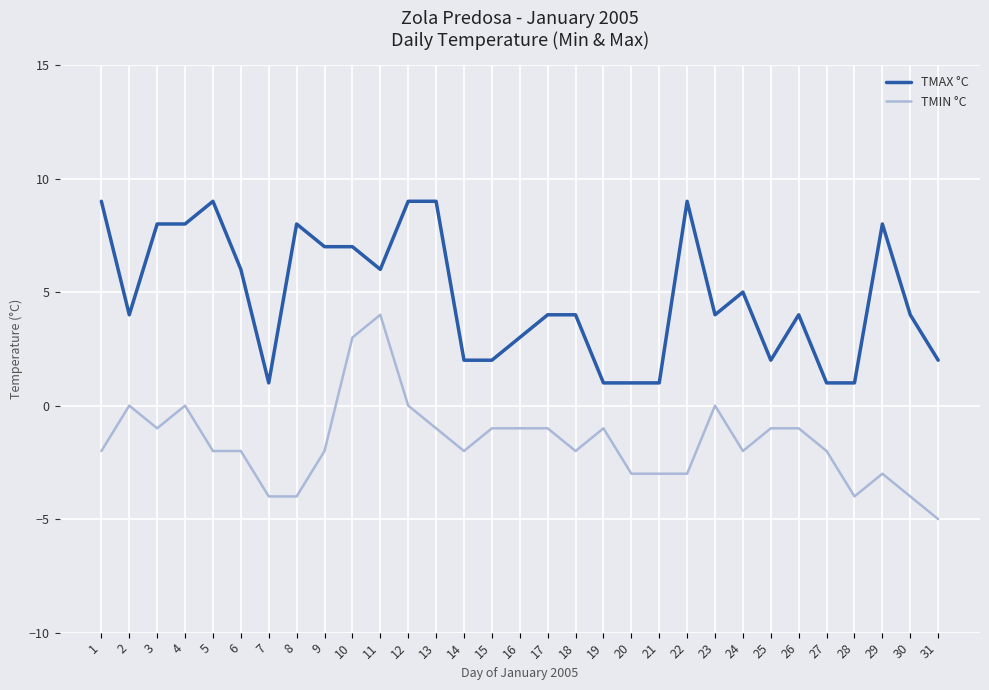

What is the spread (max minus min) of values at 15?

3